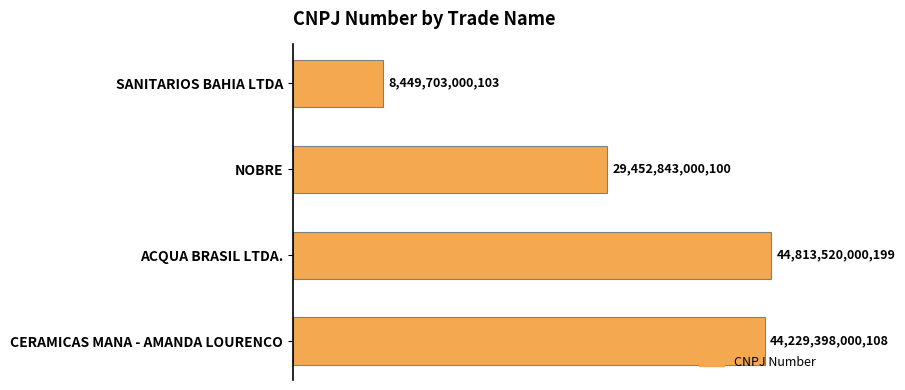

Are the bars grouped side by side (vs. stacked)?

No